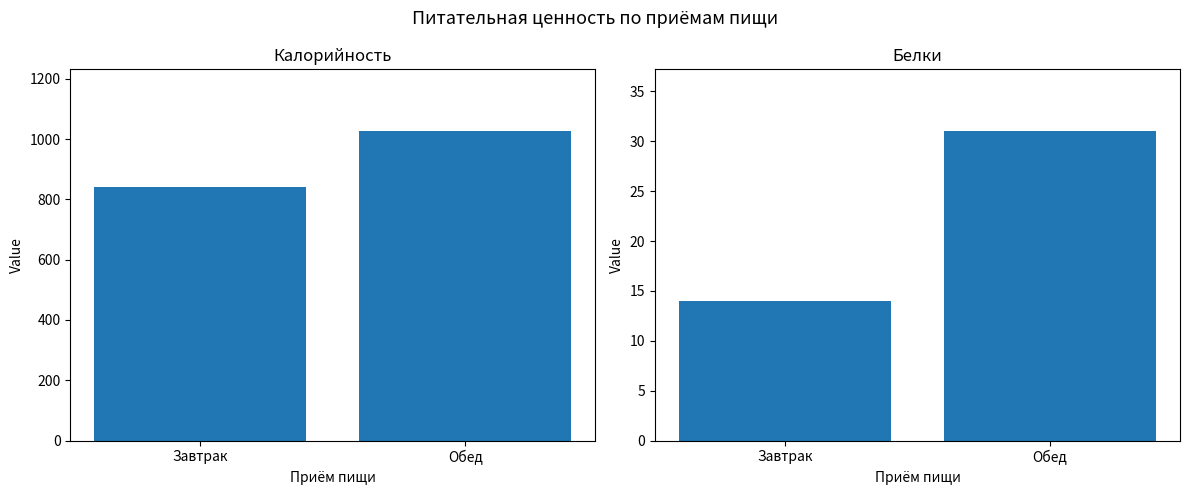

Rank the series at Обед from lowest to highest value.

Белки, Калорийность